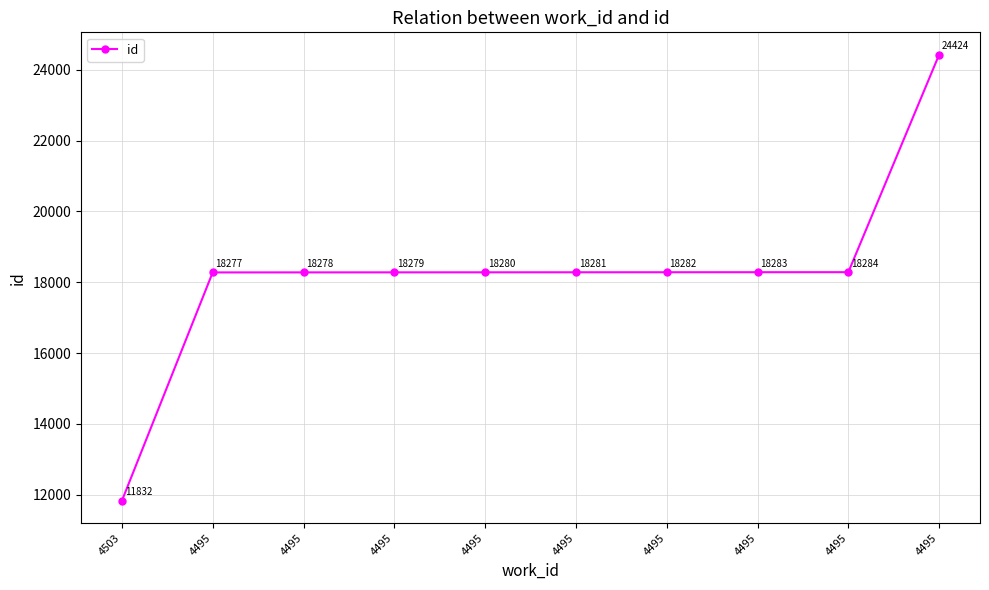

Reading left to right, list all the values displayed in this chart.

4503=11832	4495=18277	4495=18278	4495=18279	4495=18280	4495=18281	4495=18282	4495=18283	4495=18284	4495=24424